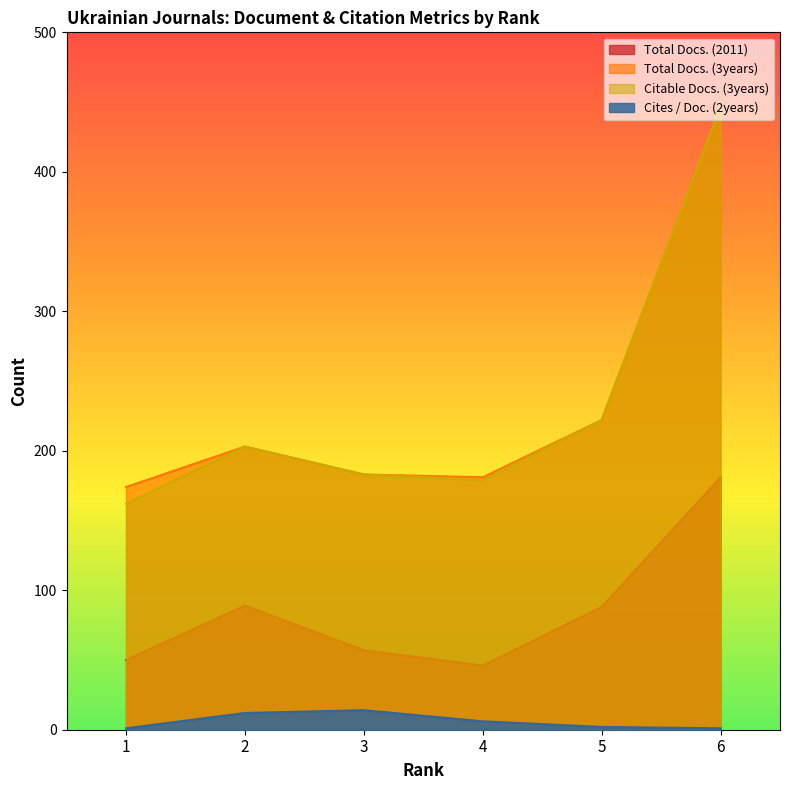

True or false: Citable Docs. (3years) and Total Docs. (3years) cross at least once.

False